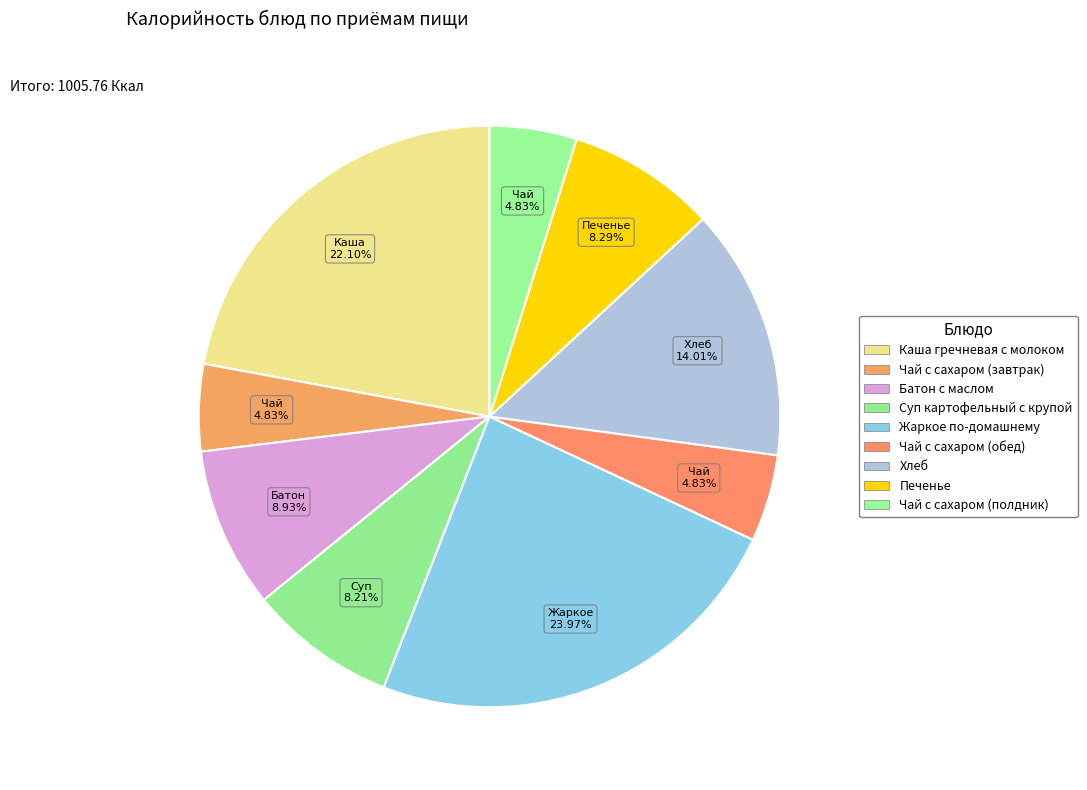

Count the number of slices in the pie.

9